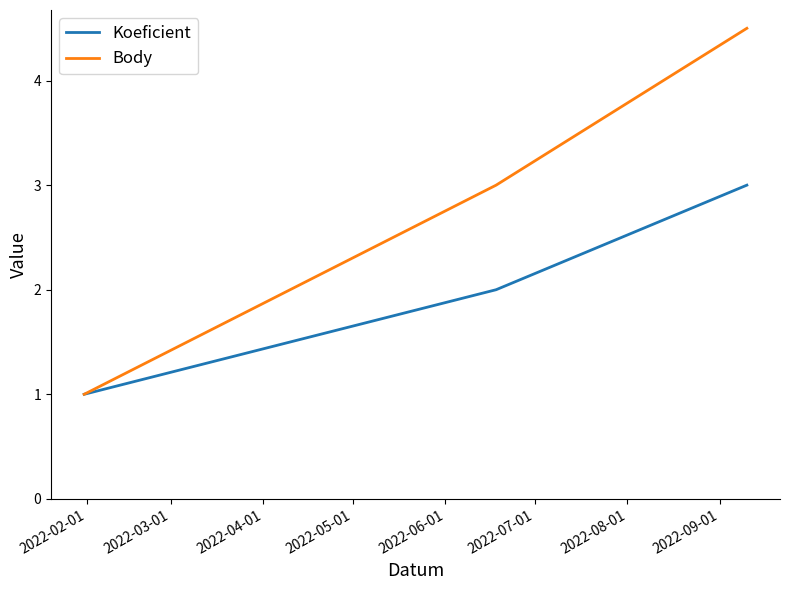

What is the sum of all Body values?

8.5